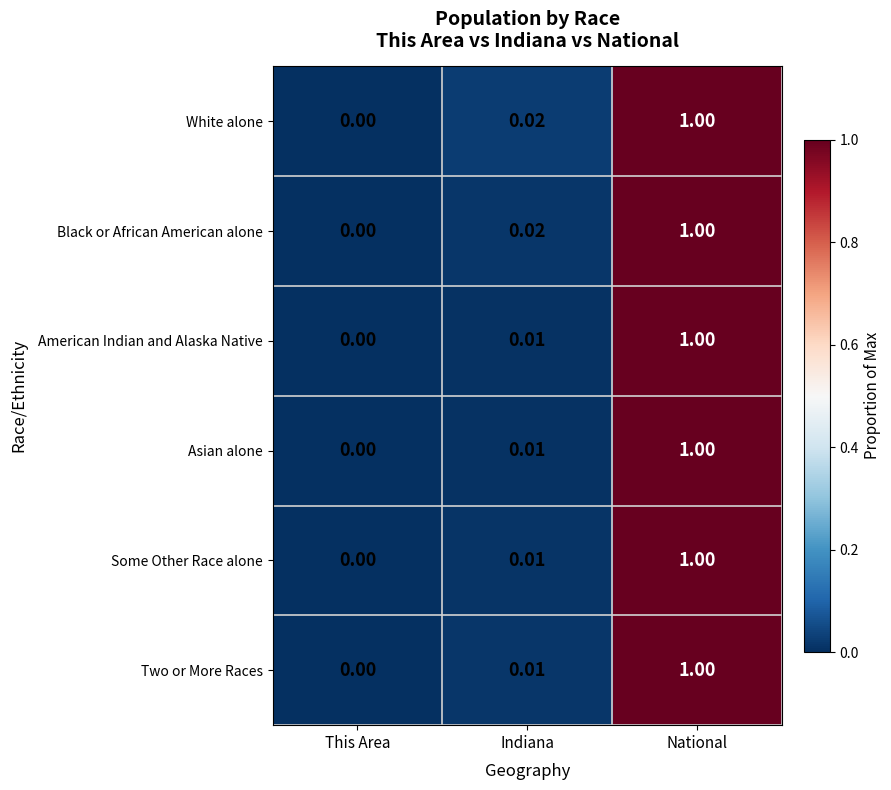

Which label corresponds to the smallest value in the chart?

This Area